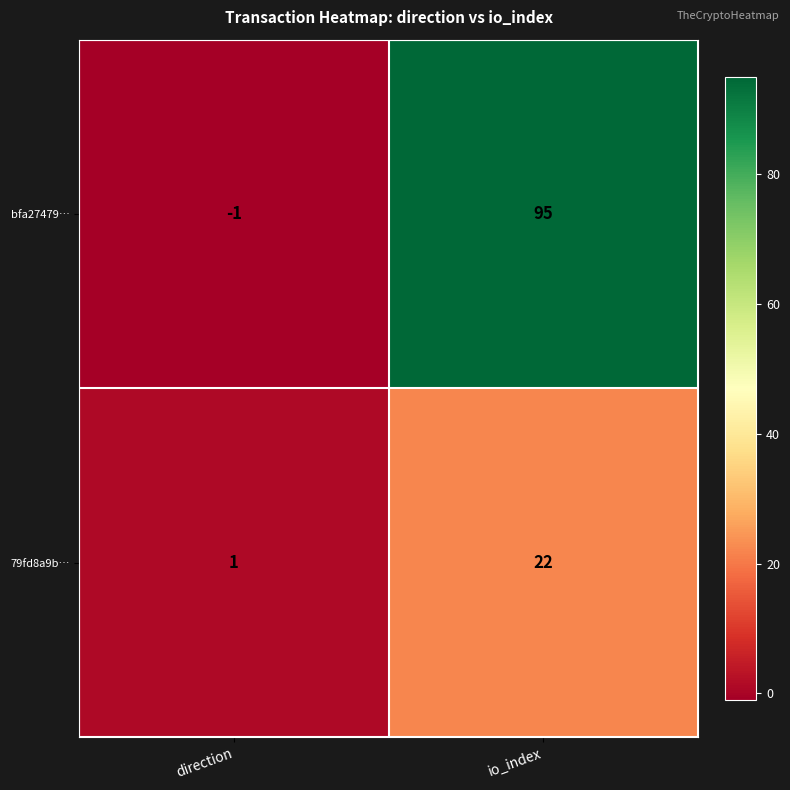

Reading left to right, extract all data points from this chart.

bfa27479…: -1	95
79fd8a9b…: 1	22